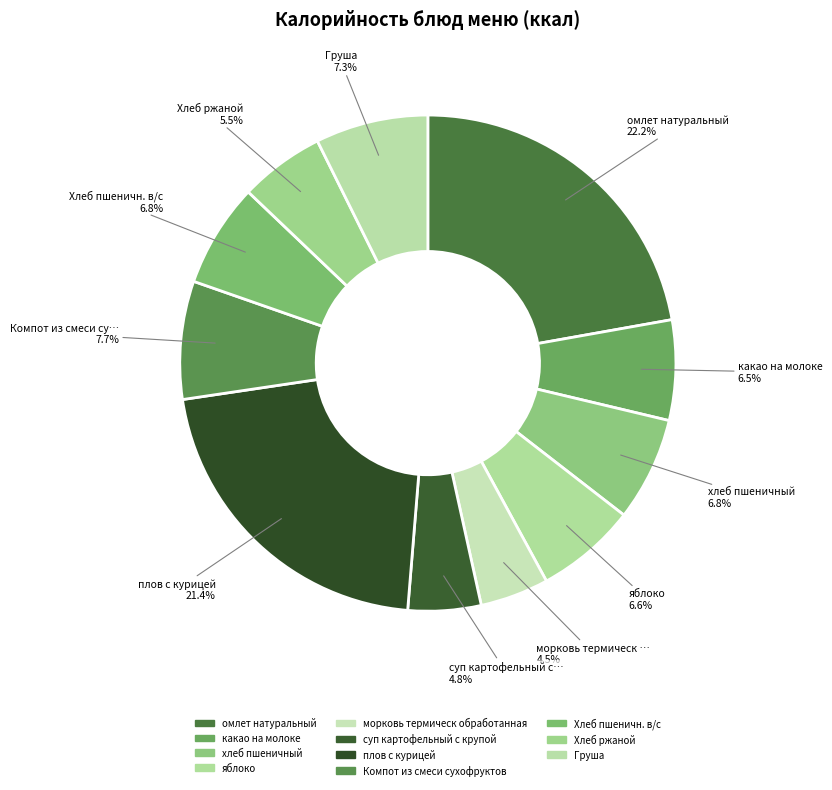

Approximately how many times larger is the value at Компот из смеси сухофруктов compared to плов с курицей?

0.4